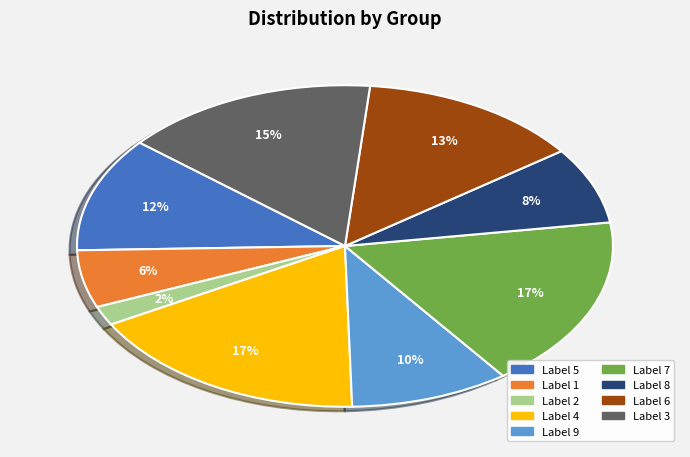

To the nearest percent, what is the average slice percentage?

11%